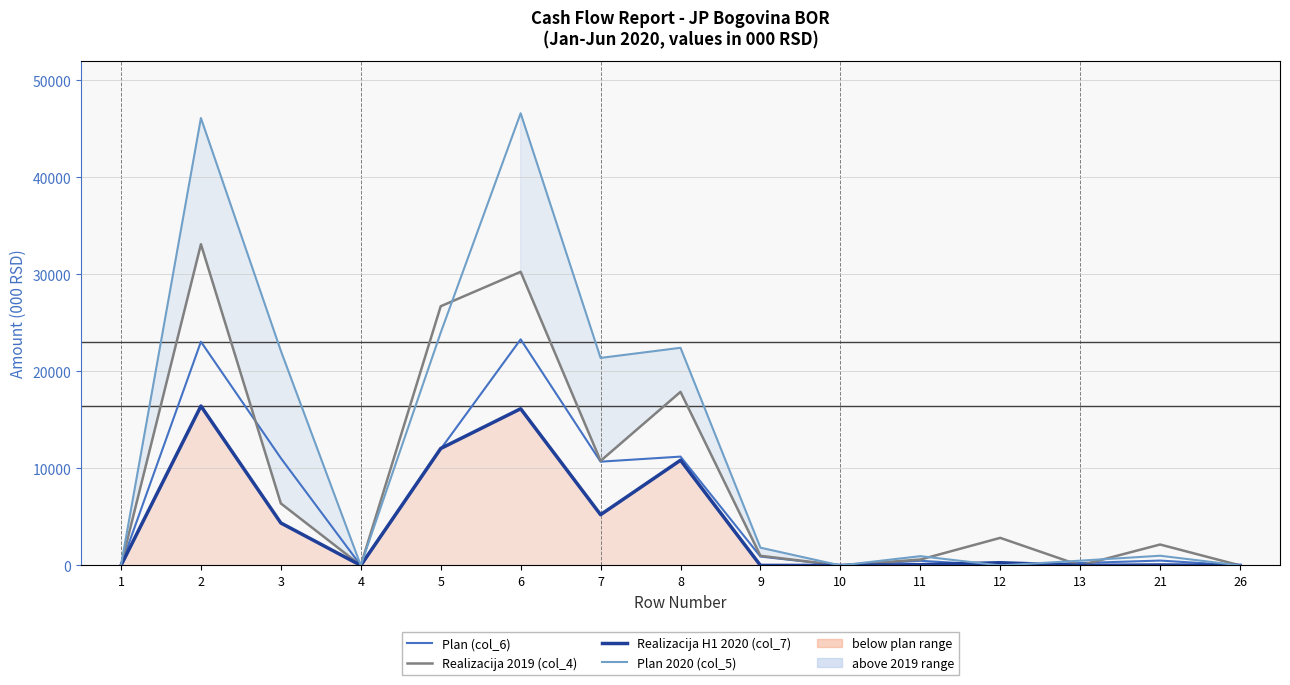

Between 6 and 13, which series saw the biggest shift?

Plan 2020 (col_5)